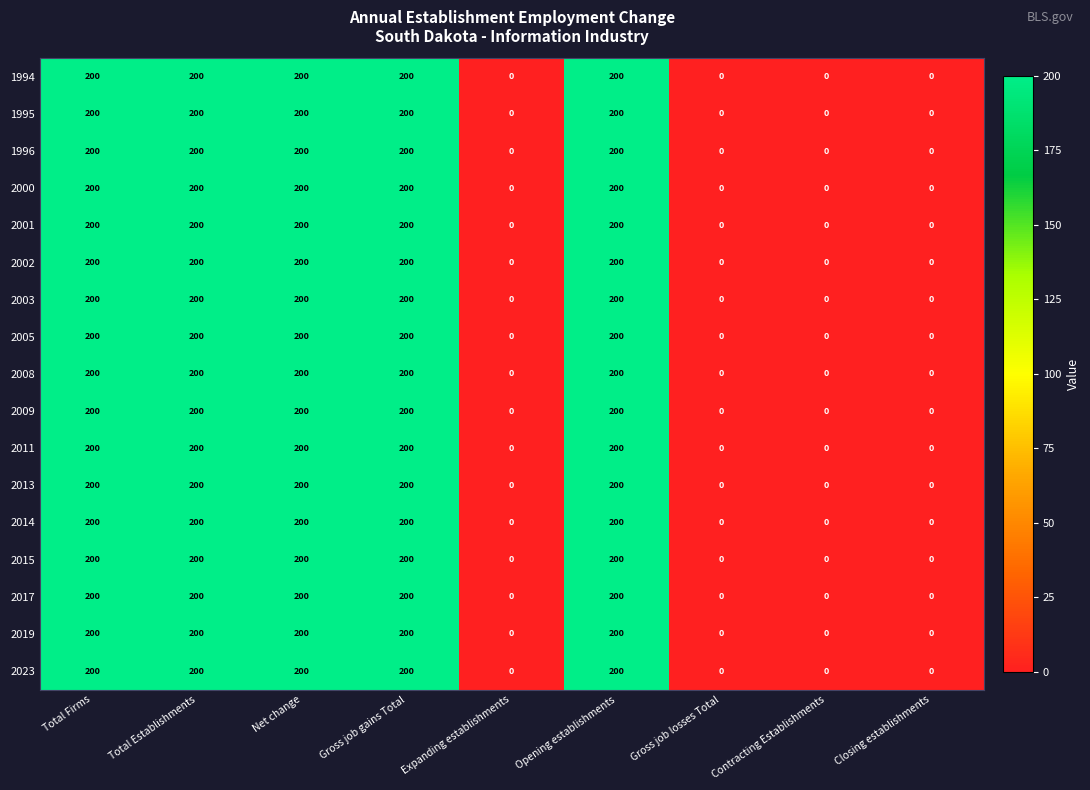

At how many categories does at least one series exceed 12?

5